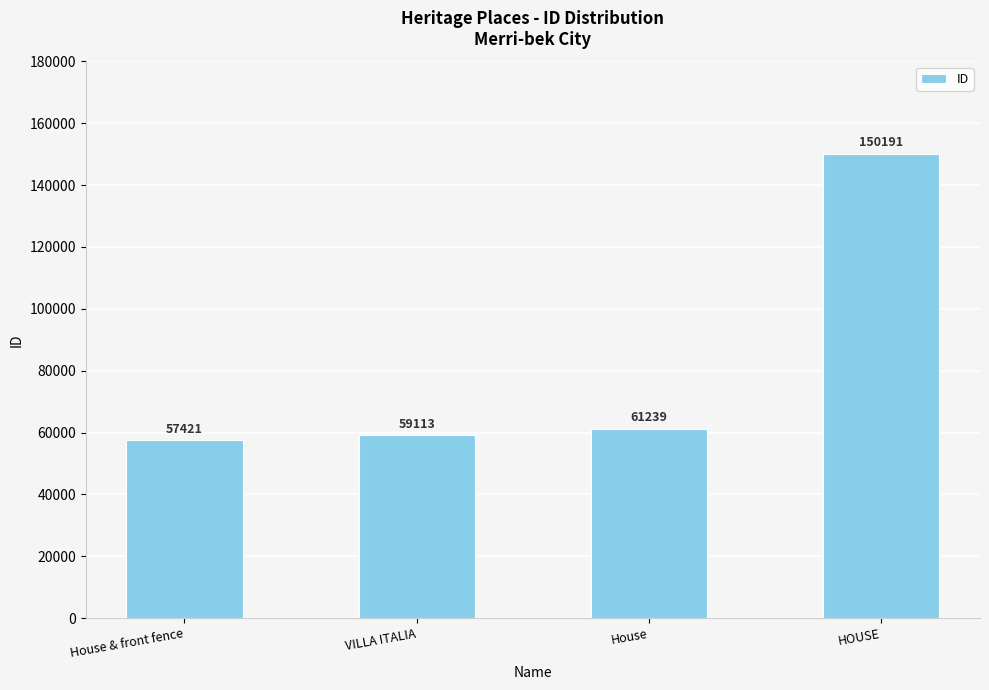

What position from the right is HOUSE?

1